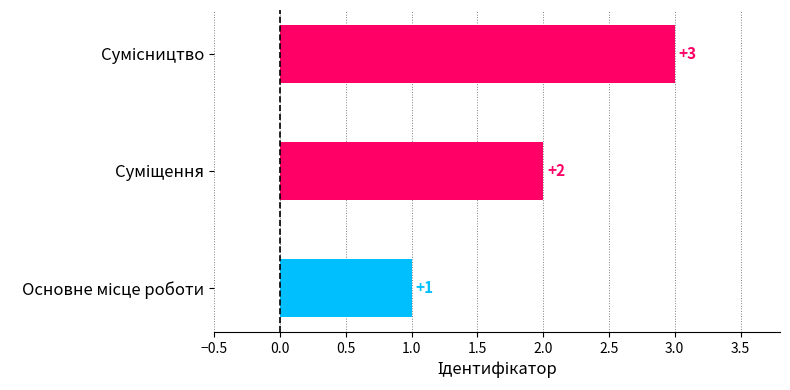

What is the difference between the maximum and second lowest values?

1